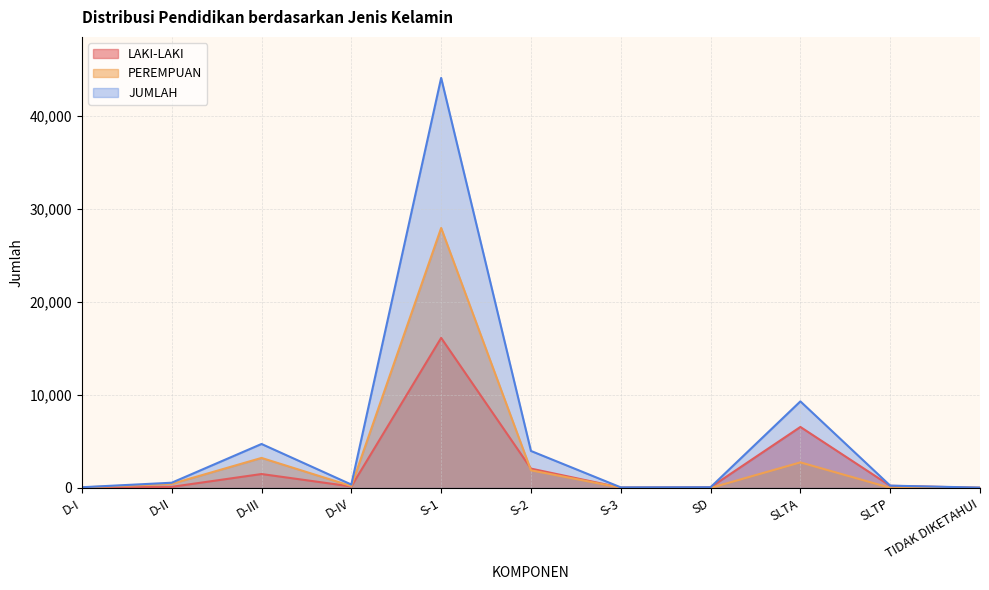

How many interior local peaks does the LAKI-LAKI series have?

3